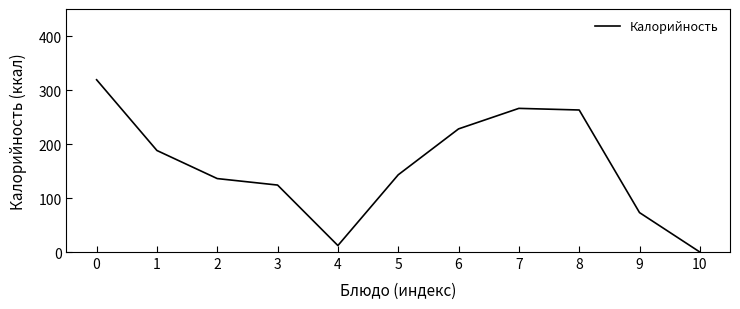

What is the difference between the maximum and minimum values?

319